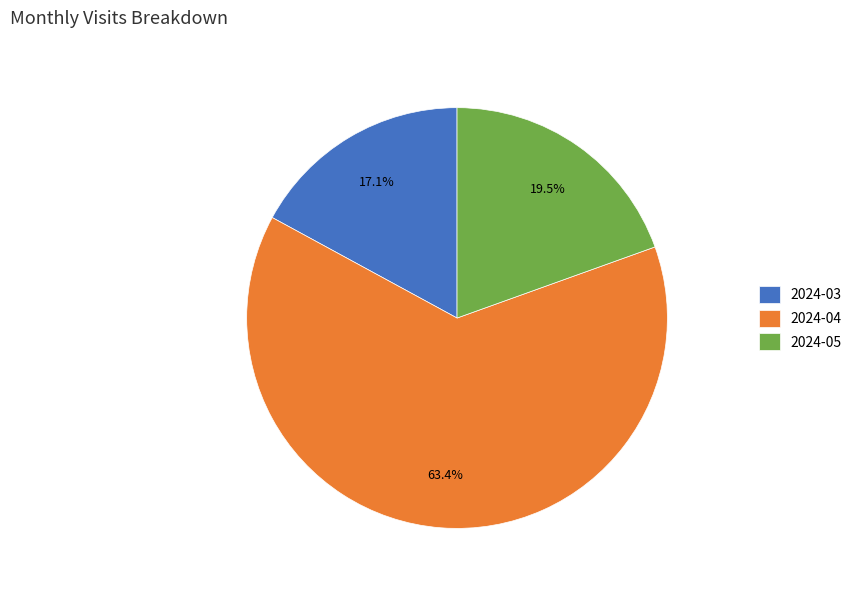

To the nearest percent, what portion does 2024-03 represent?

17%